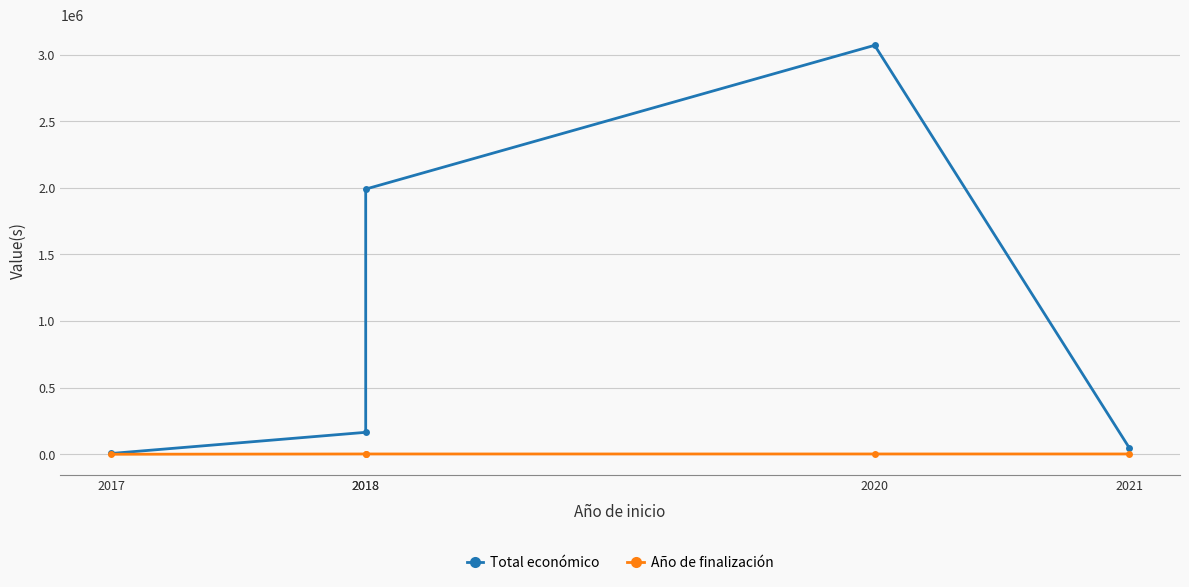

What is the spread (max minus min) of values at 2021?

47955